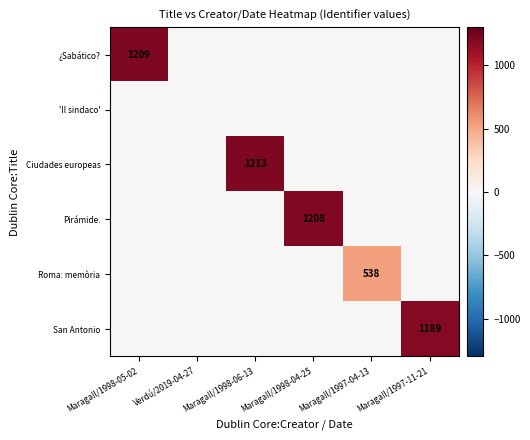

How many values in the Ciudades europeas series exceed 0?

1